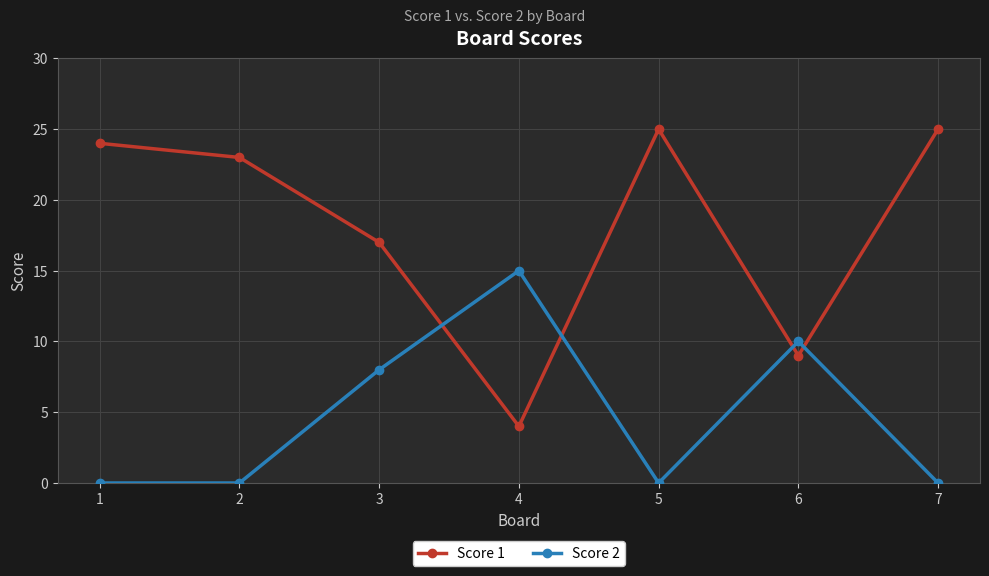

At which category does Score 1 reach its first local valley?

4